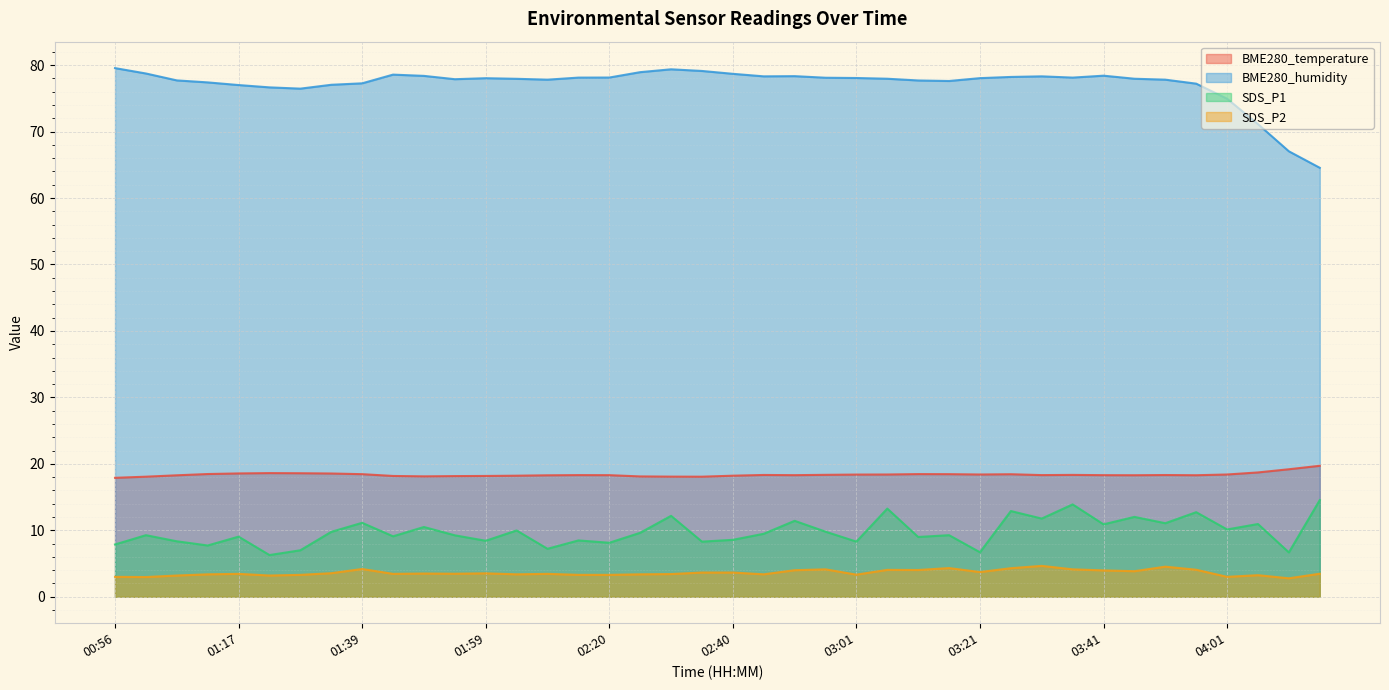

At which label does BME280_humidity reach its peak?

00:56